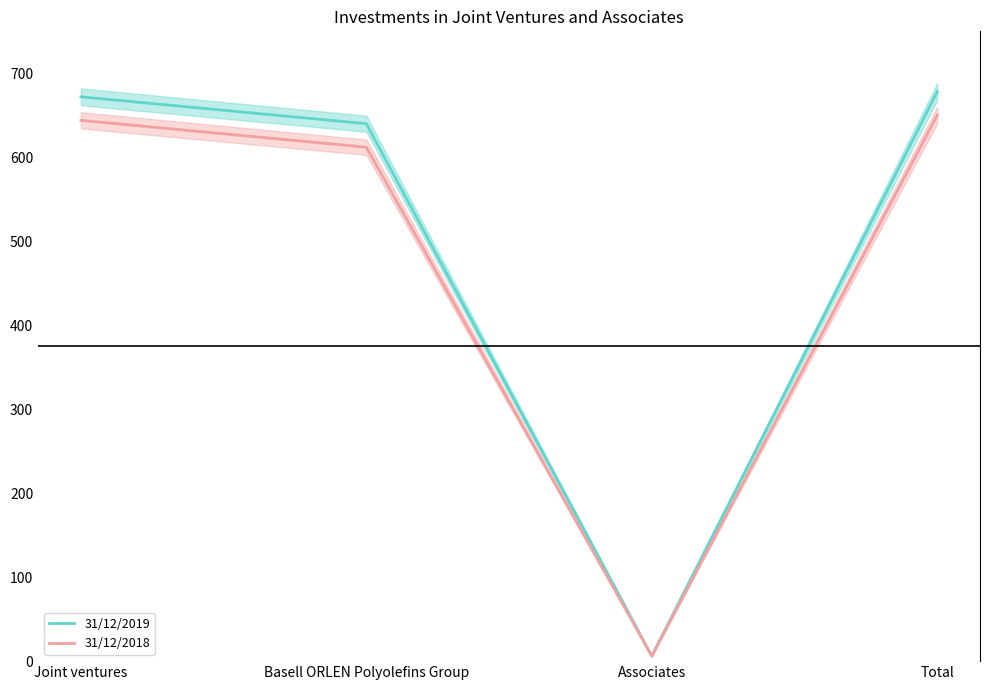

What is the sum of the 31/12/2018 values at Associates and Basell ORLEN Polyolefins Group?

618